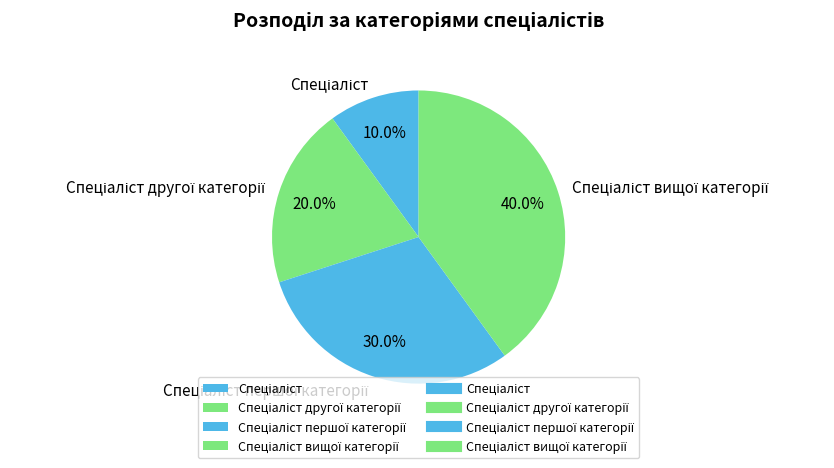

Does any single category account for the majority?

No